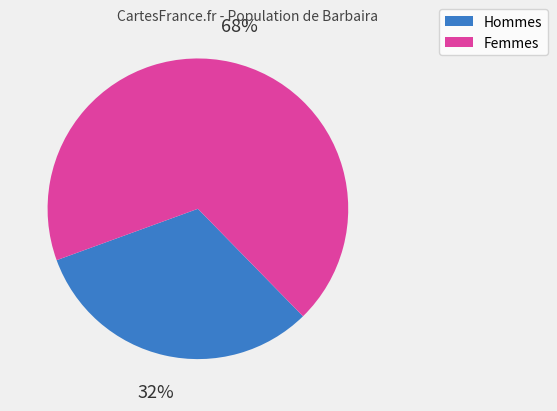

Count the number of slices in the pie.

2